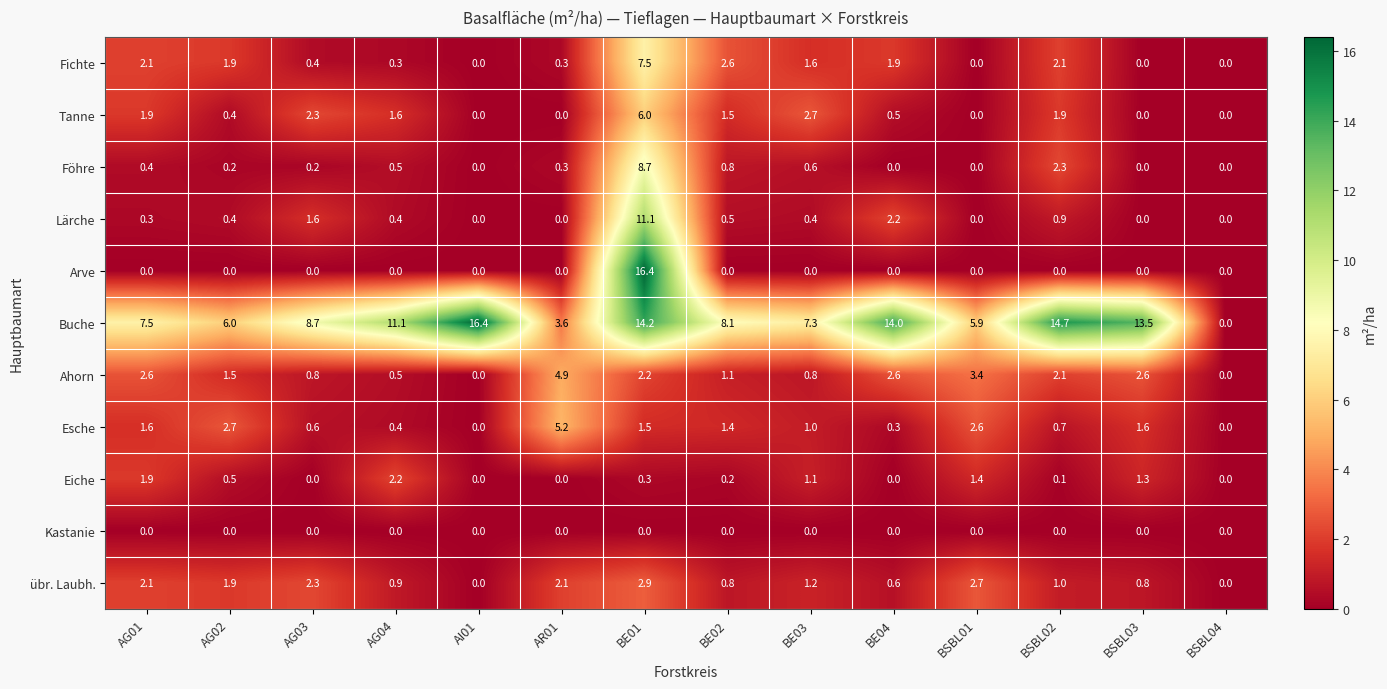

The Ahorn series shows 1.5 at AG02. True or false?

True